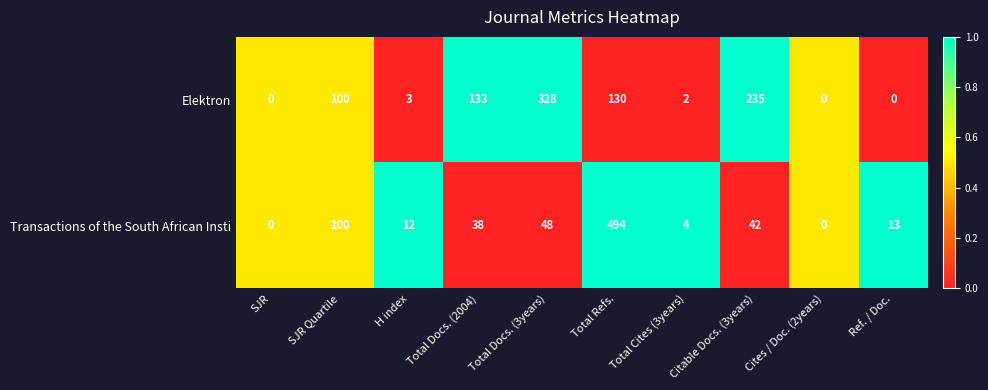

Which series has the widest spread of values?

Transactions of the South African Insti